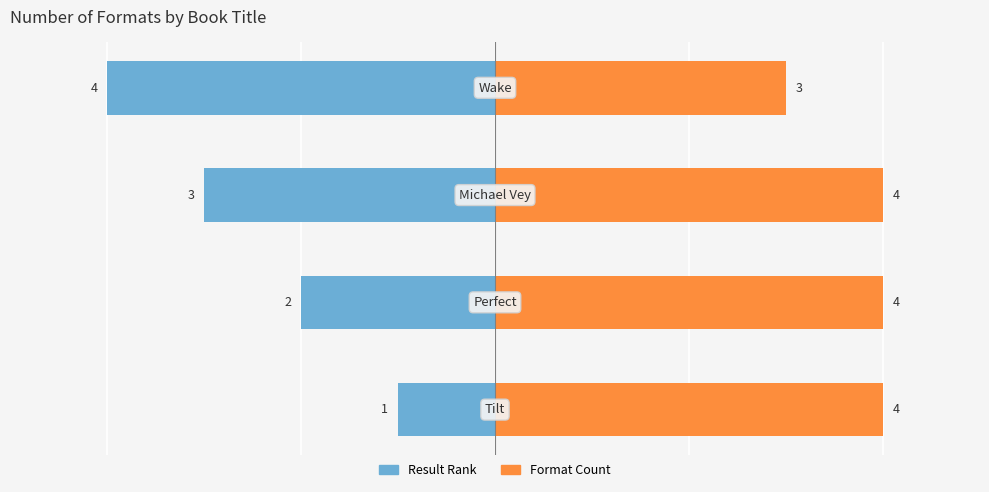

What is the total value across all series at 3?

-1